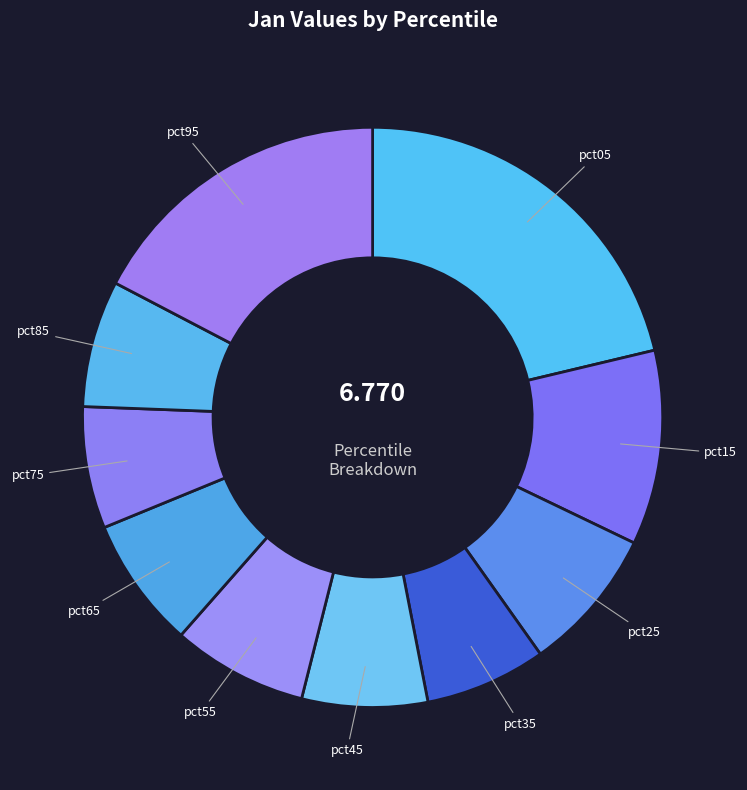

Does any single category account for the majority?

No